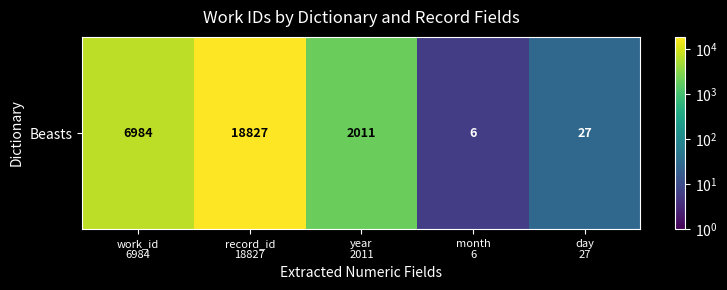

What is the greatest value displayed?

18827